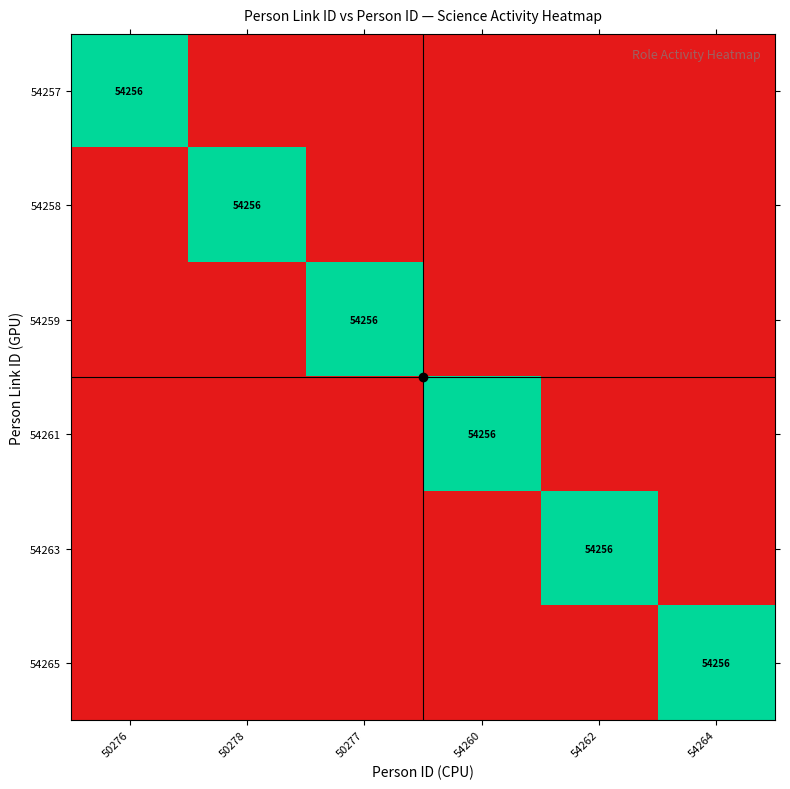

The value of 54265 at 54264 is 84188. True or false?

False